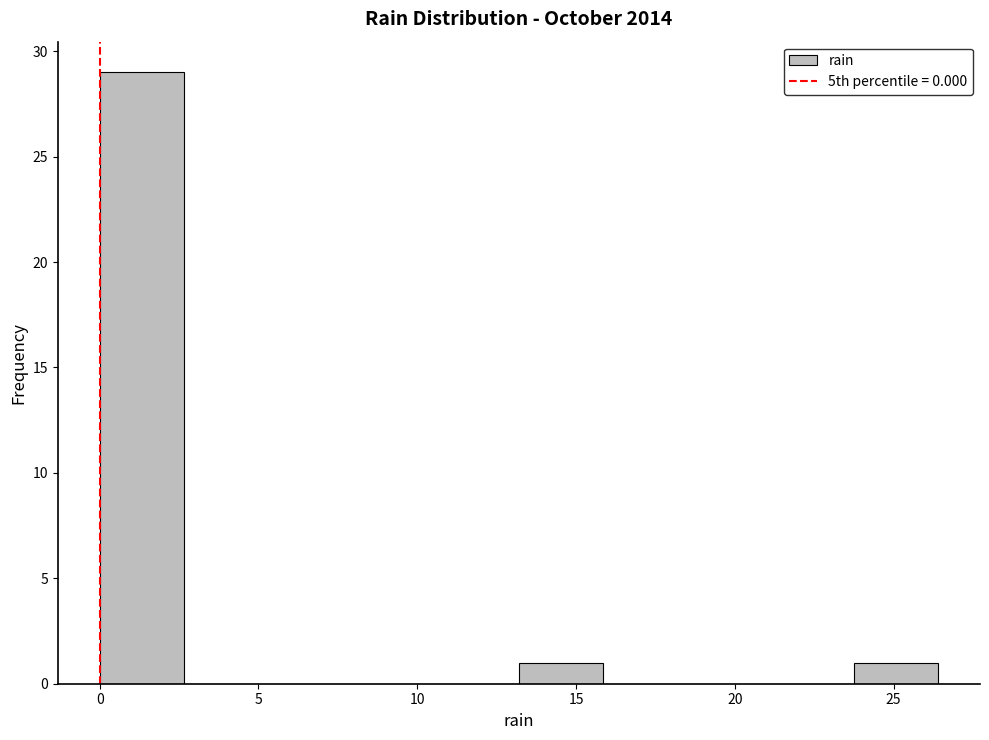

Which range on the x-axis has the tallest bar?

0.0 to 2.5